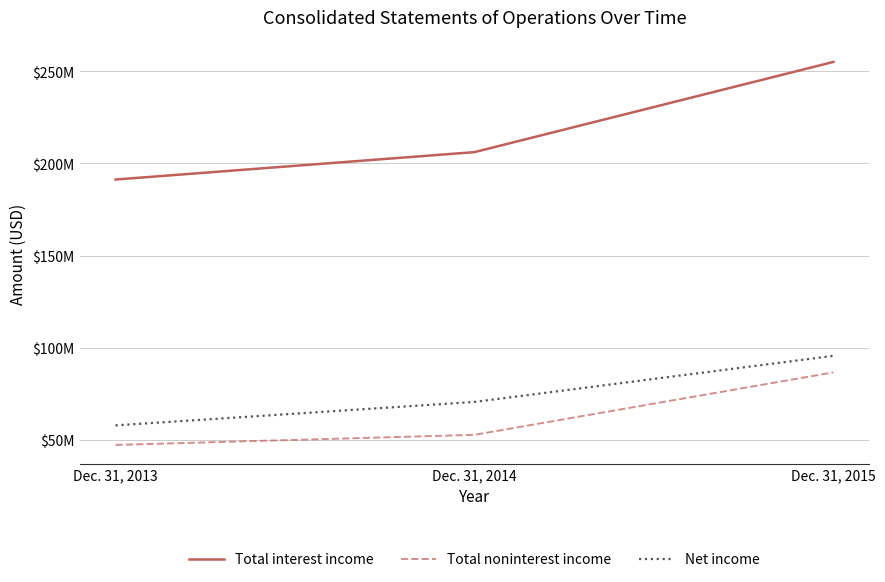

Does the chart have visible grid lines?

Yes